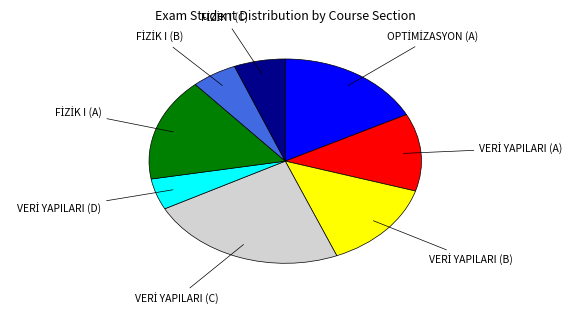

Does any single category account for the majority?

No